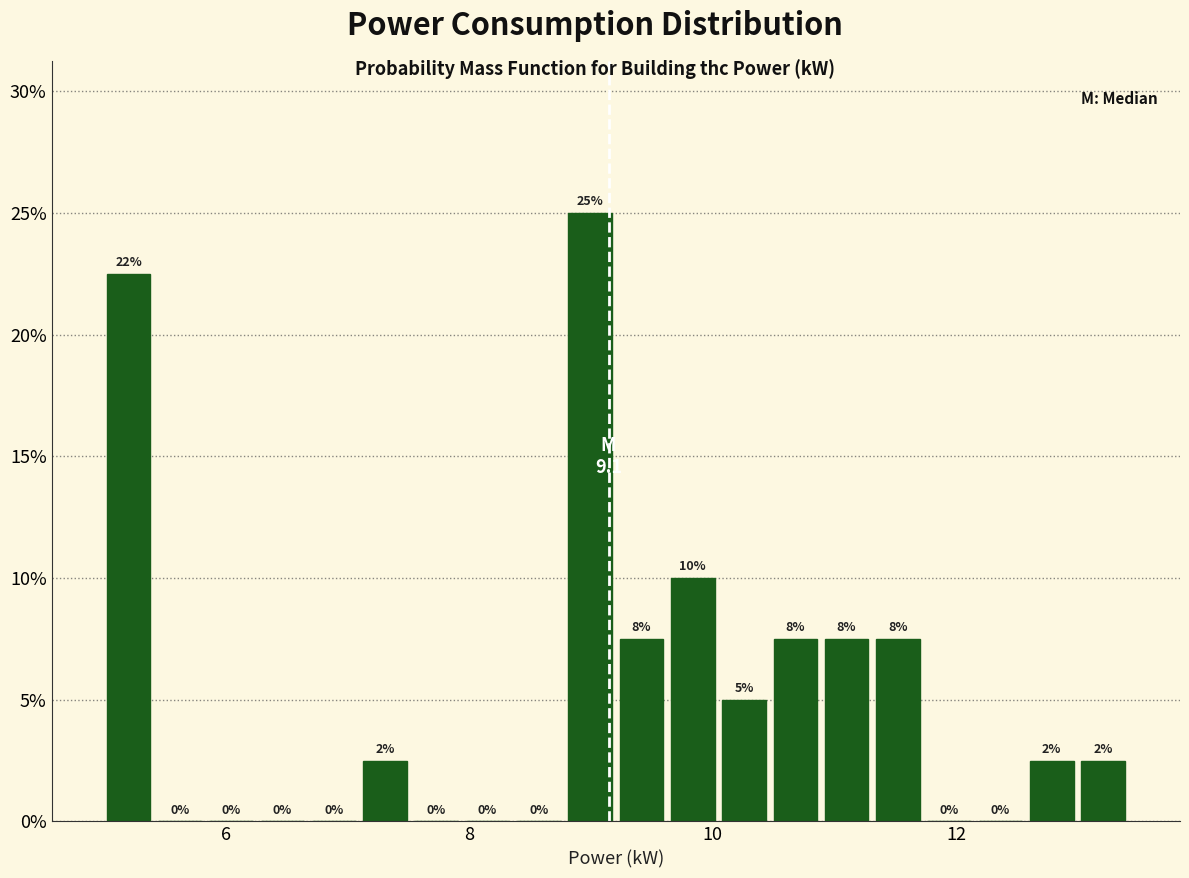

Around what value on the x-axis is the tallest bar? Give the approximate position of its centre, as read against the axis.

9.0